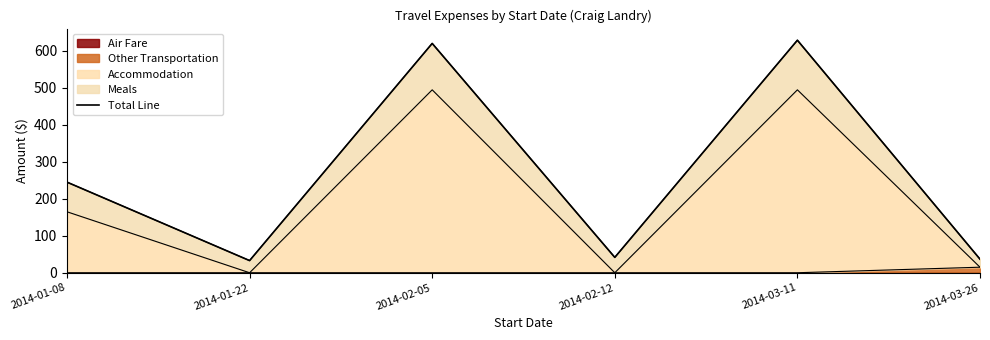

What is the highest value of the Other Transportation series?

15